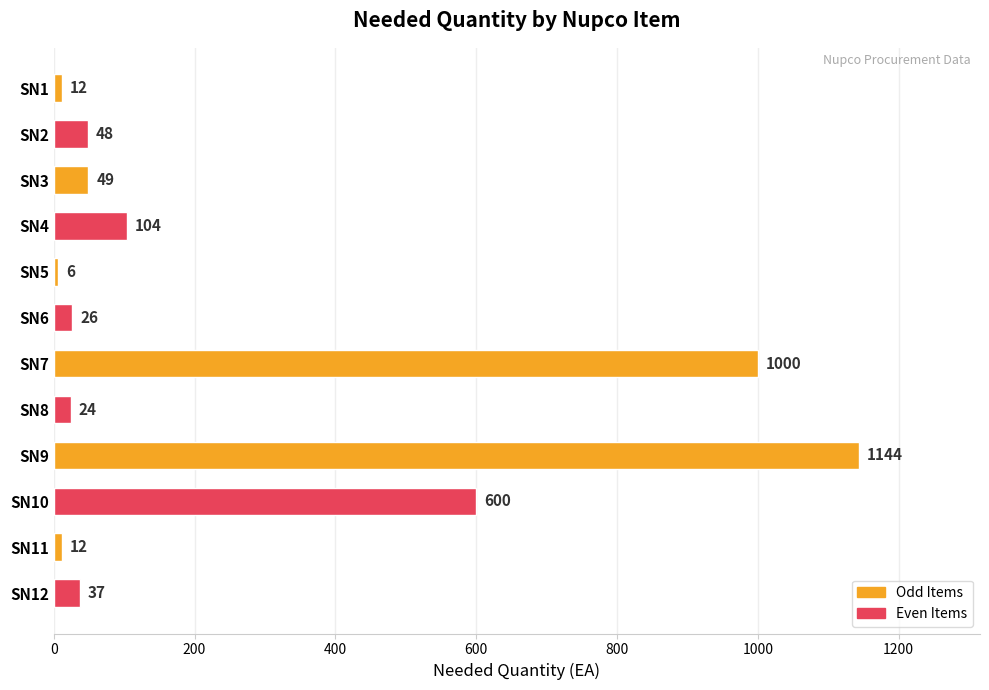

Reading top to bottom, extract all data points from this chart.

12	48	49	104	6	26	1000	24	1144	600	12	37